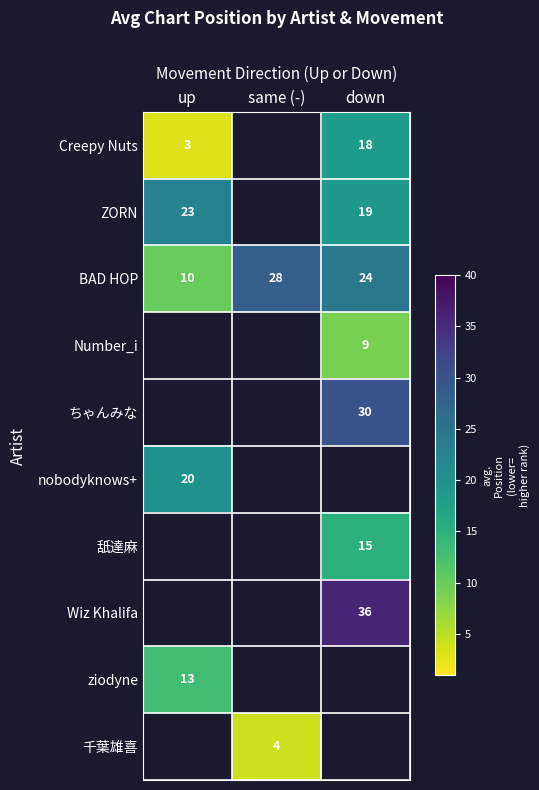

At which label is BAD HOP closest to 19?

down